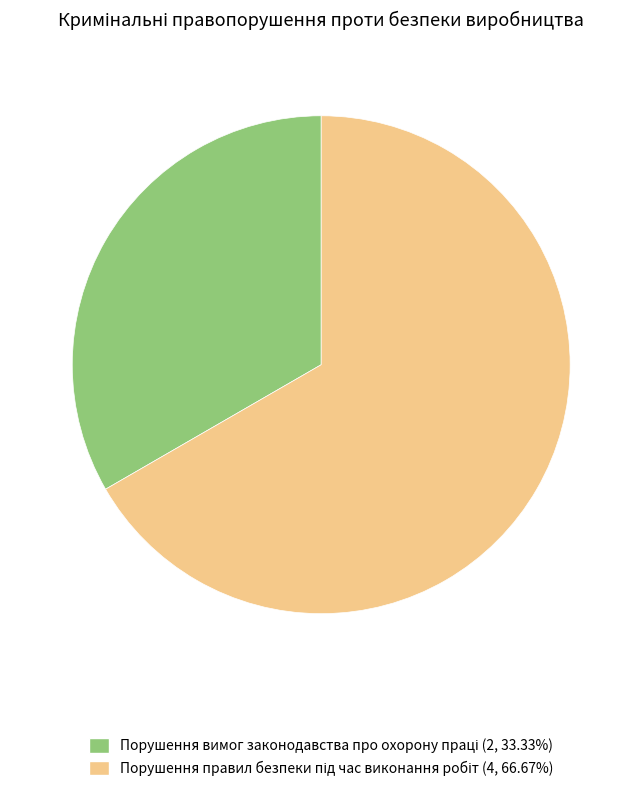

Count the number of slices in the pie.

2